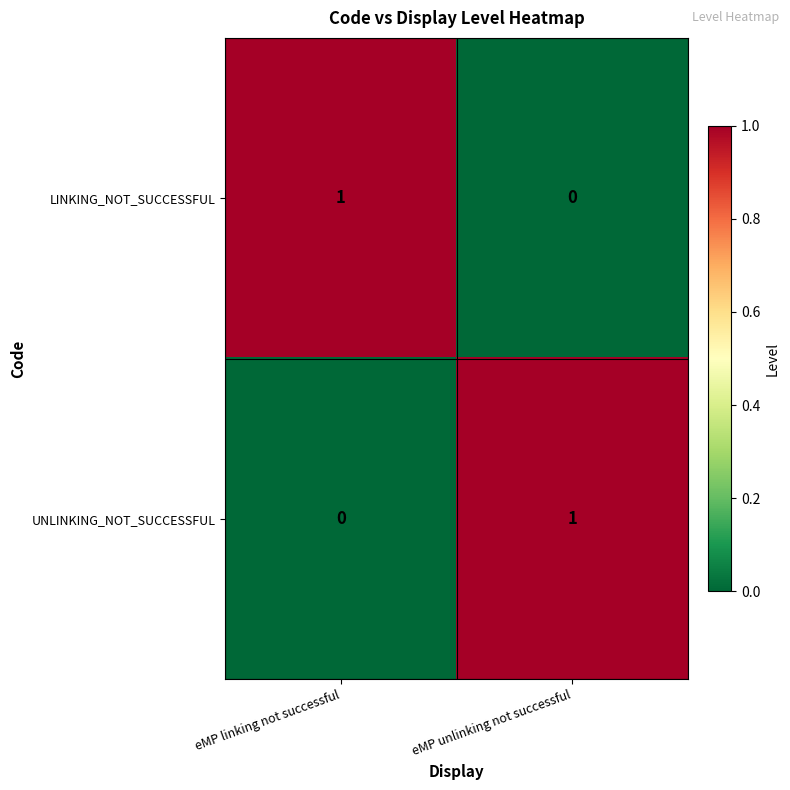

Which category has the highest value in the LINKING_NOT_SUCCESSFUL series?

eMP linking not successful